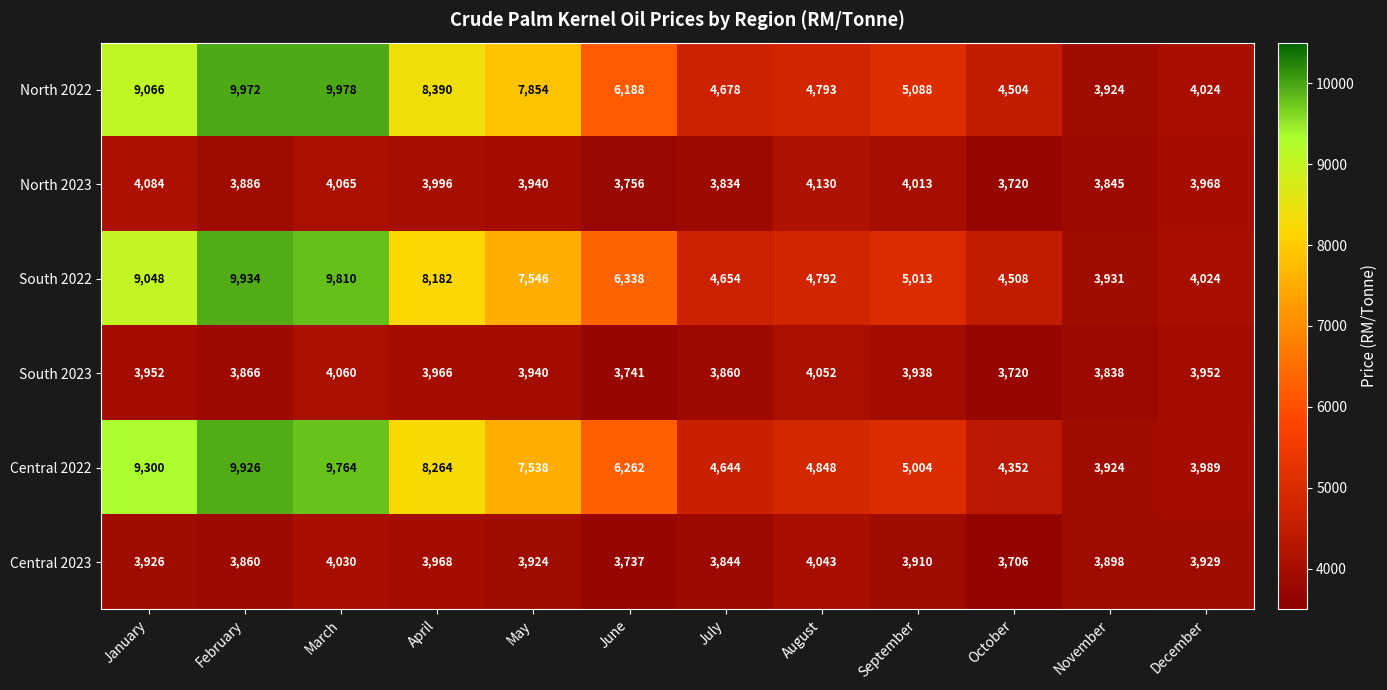

Which series has the largest total across all categories?

North 2022